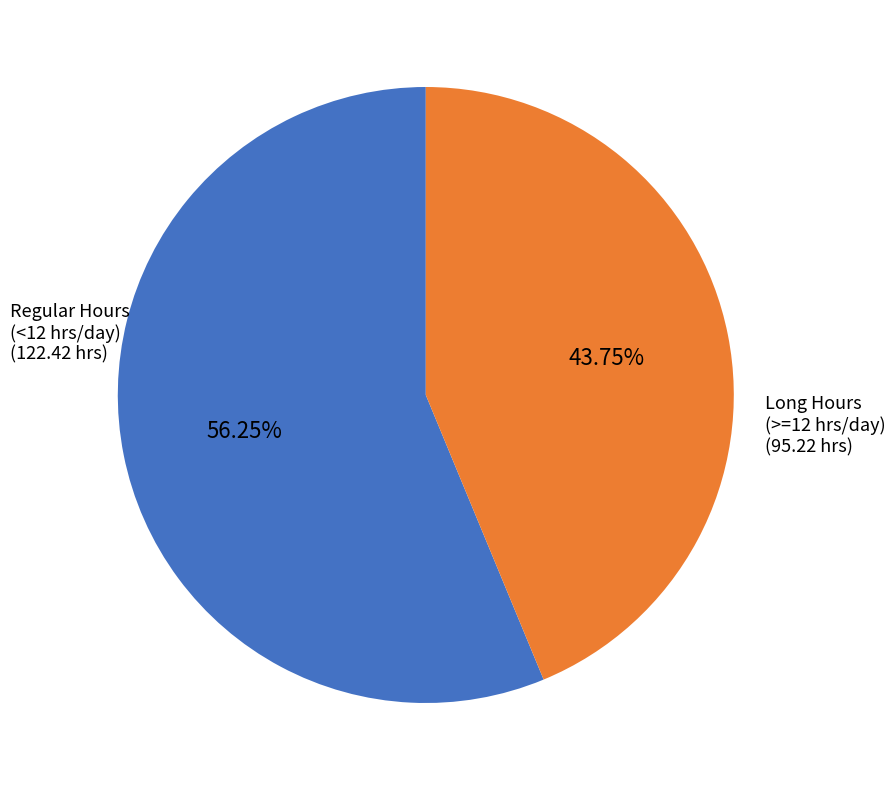

Is there a majority slice in this chart?

Yes